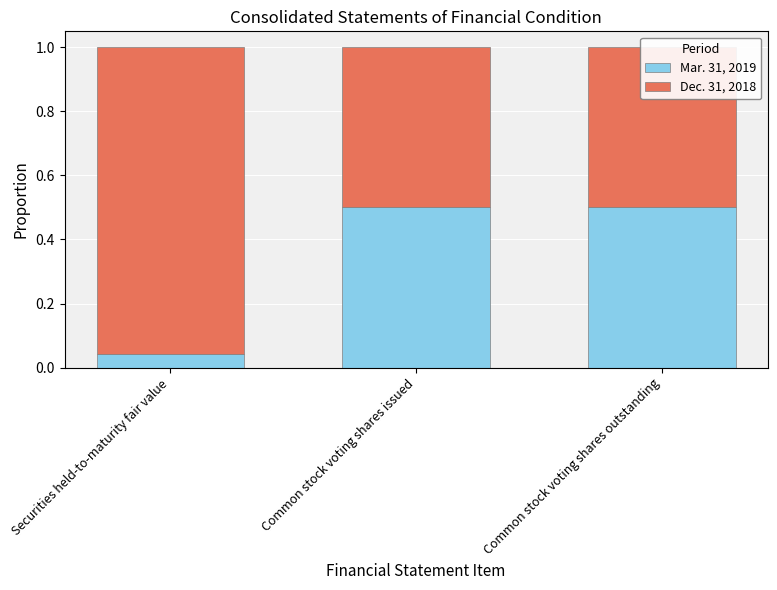

At how many categories does at least one series exceed 0?

3